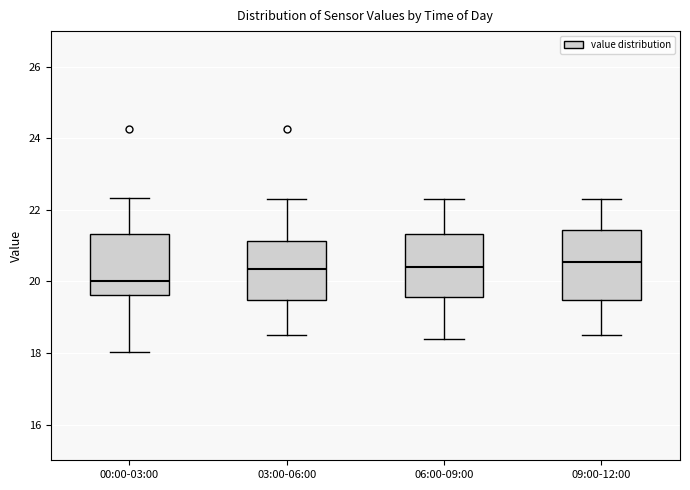

Where does the lower whisker of the box for 09:00-12:00 end on the y-axis? The values are not printed on the chart, so give them approximately, as read against the axis.

18.6